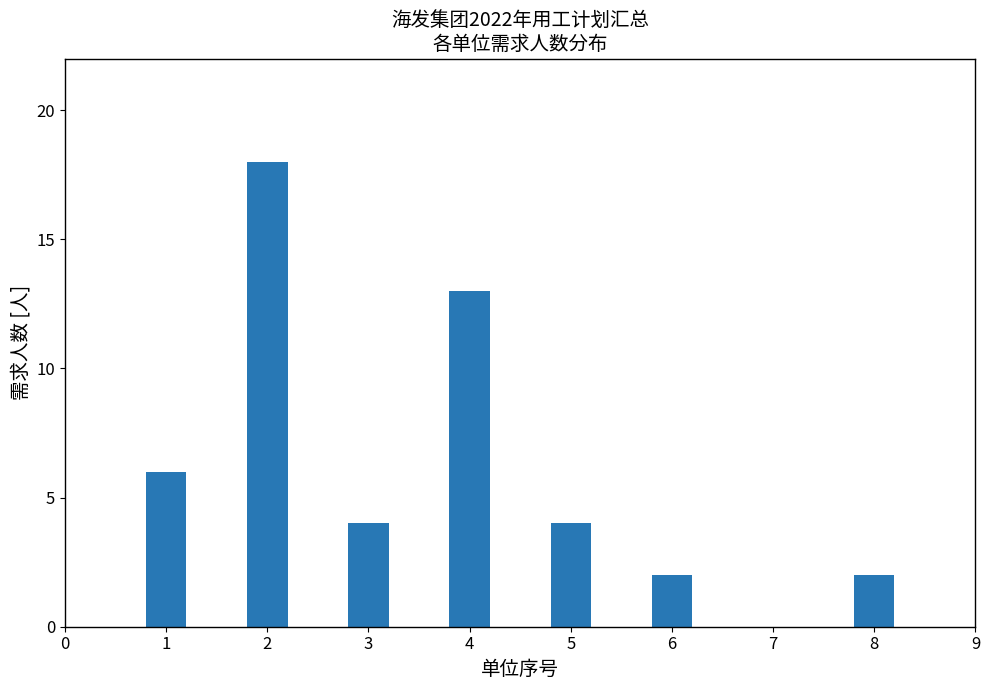

Reading left to right, list all the values displayed in this chart.

1=6	2=18	3=4	4=13	5=4	6=2	7=0	8=2